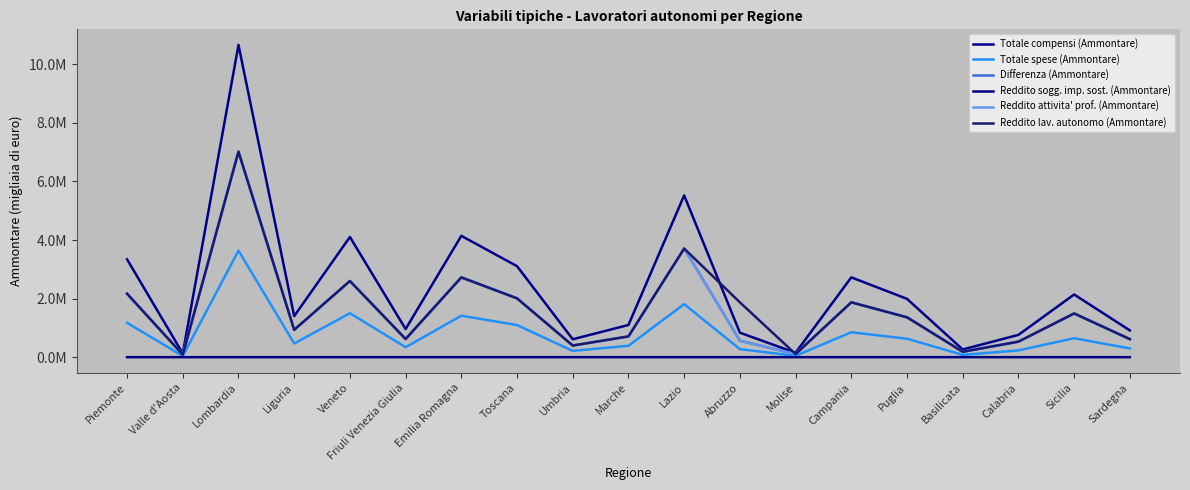

Which label corresponds to the smallest value in the chart?

Valle d'Aosta